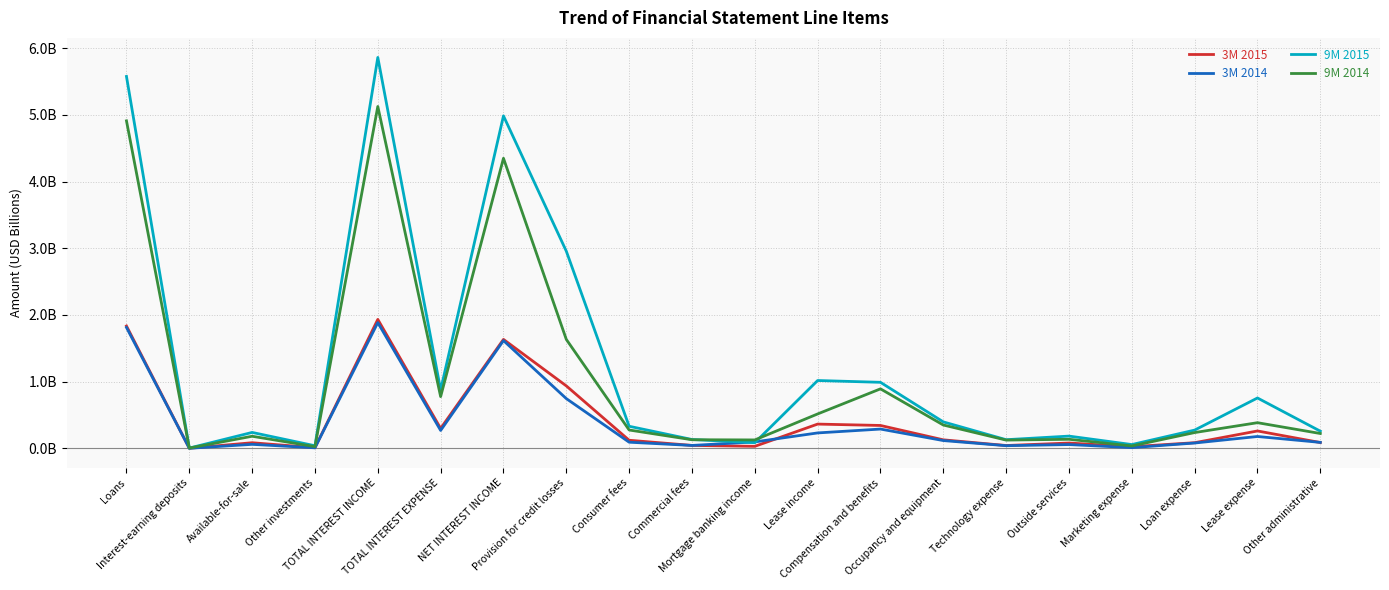

What are all the series names shown in the legend?

3M 2015, 3M 2014, 9M 2015, 9M 2014